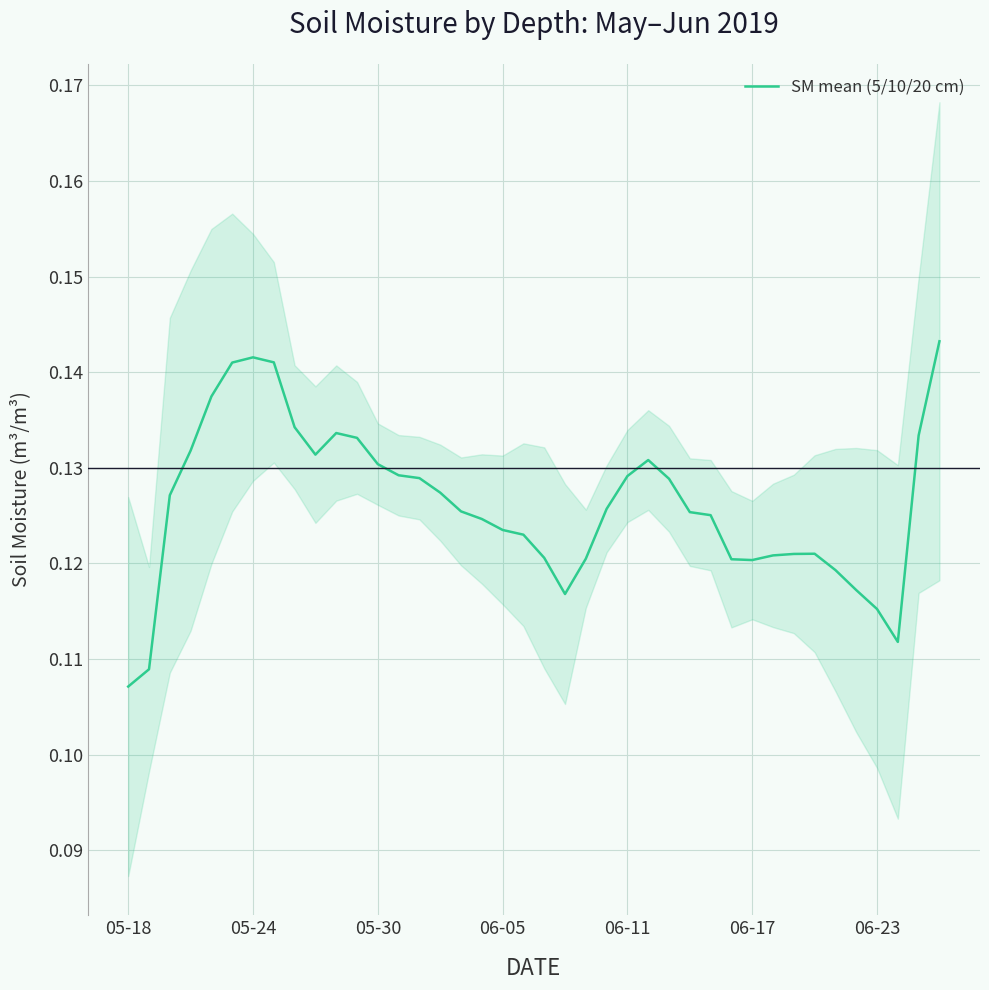

Count the values in the range 0 to 1.

40